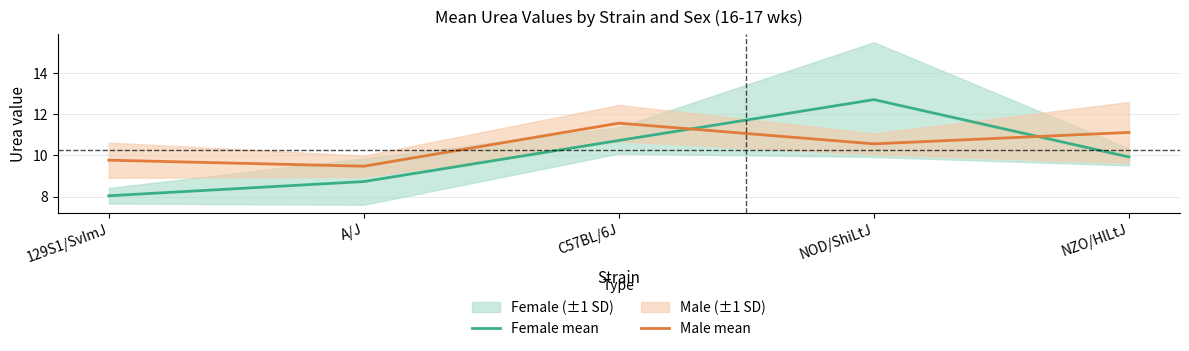

Which category has the highest value in the Male mean series?

C57BL/6J